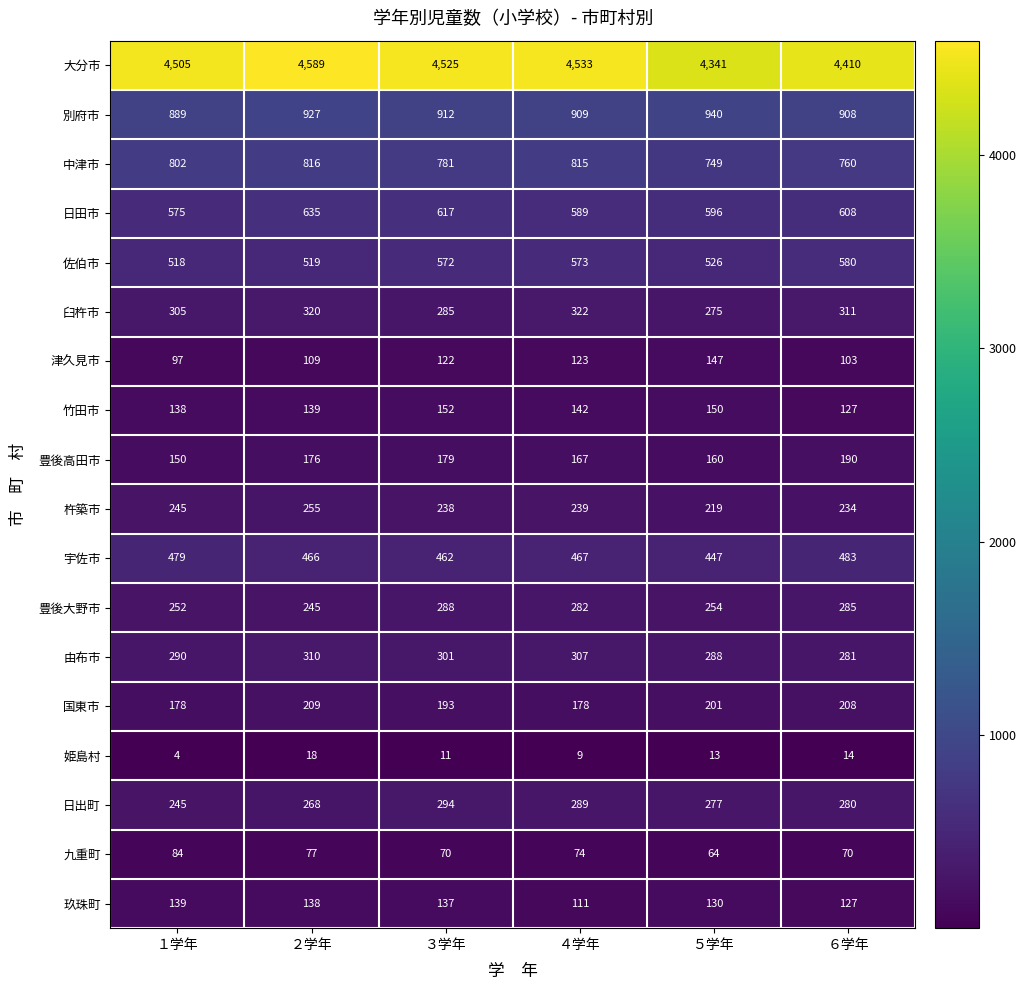

Rank the categories by 大分市 value from lowest to highest.

５学年, ６学年, １学年, ３学年, ４学年, ２学年